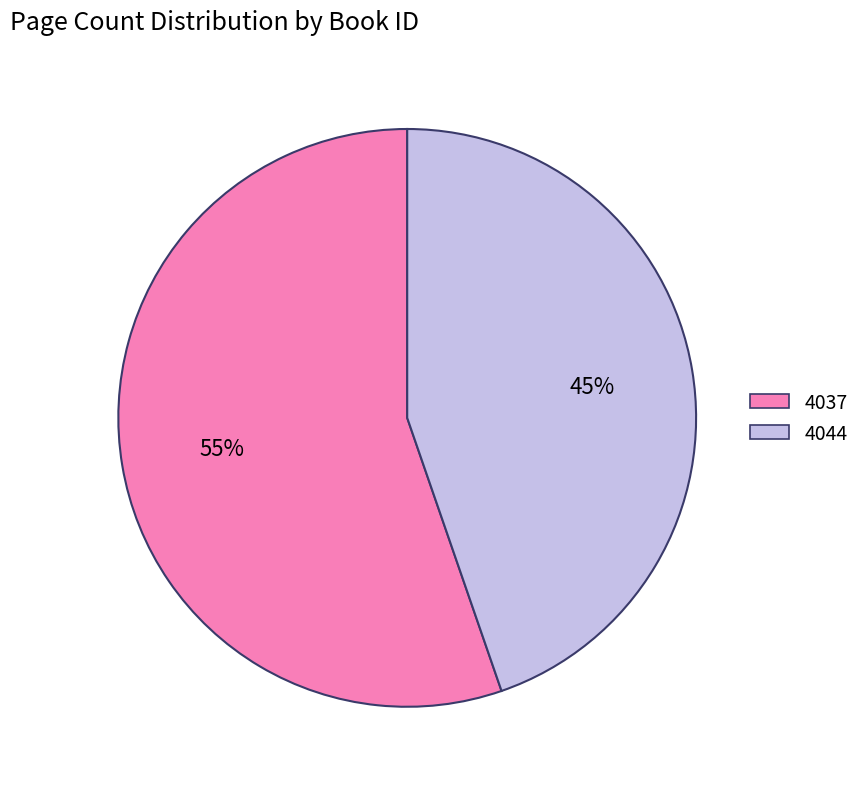

Does 4044 account for over 50% of the chart?

No